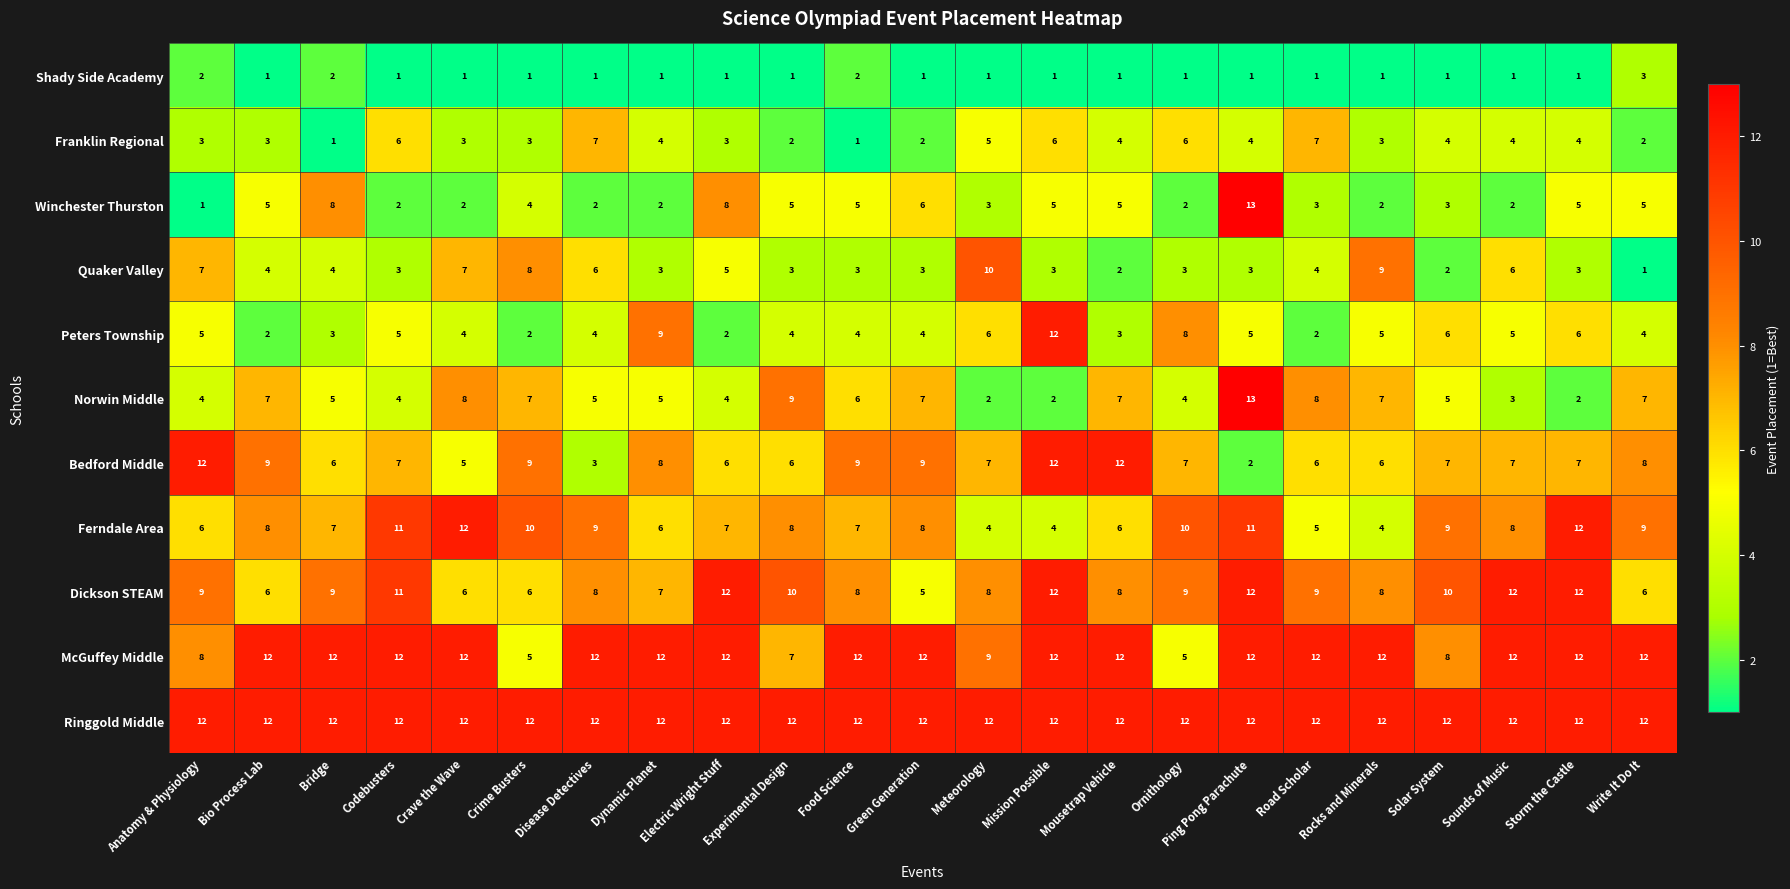

At how many categories does at least one series exceed 11?

23